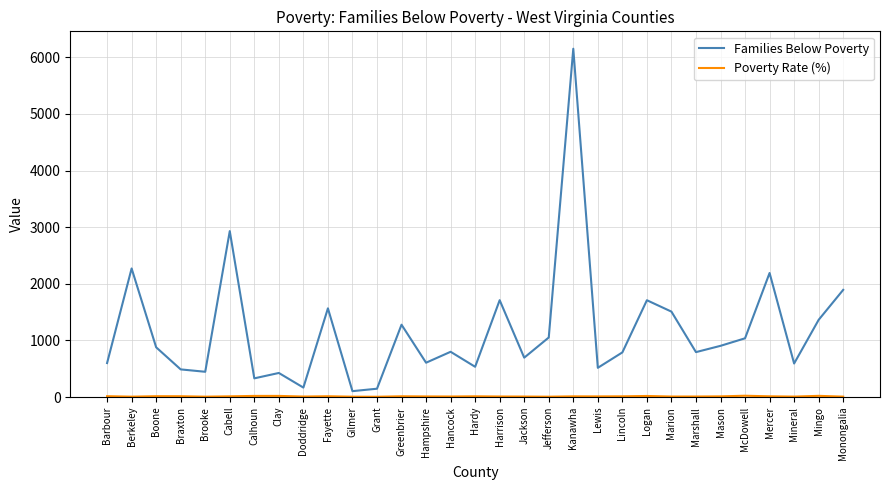

What is the sum of all Families Below Poverty values?

36494.0